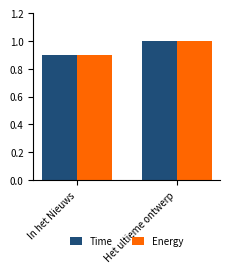

Is the value of Energy at Het ultieme ontwerp greater than the value of Time at In het Nieuws?

Yes